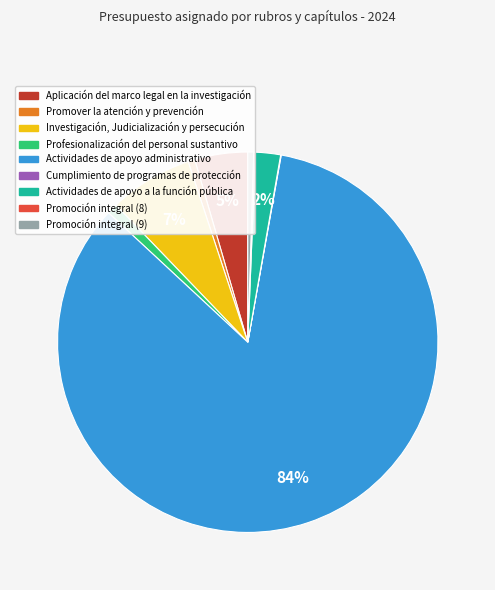

Which has a higher value, Investigación, Judicialización y persecución or Actividades de apoyo administrativo?

Actividades de apoyo administrativo